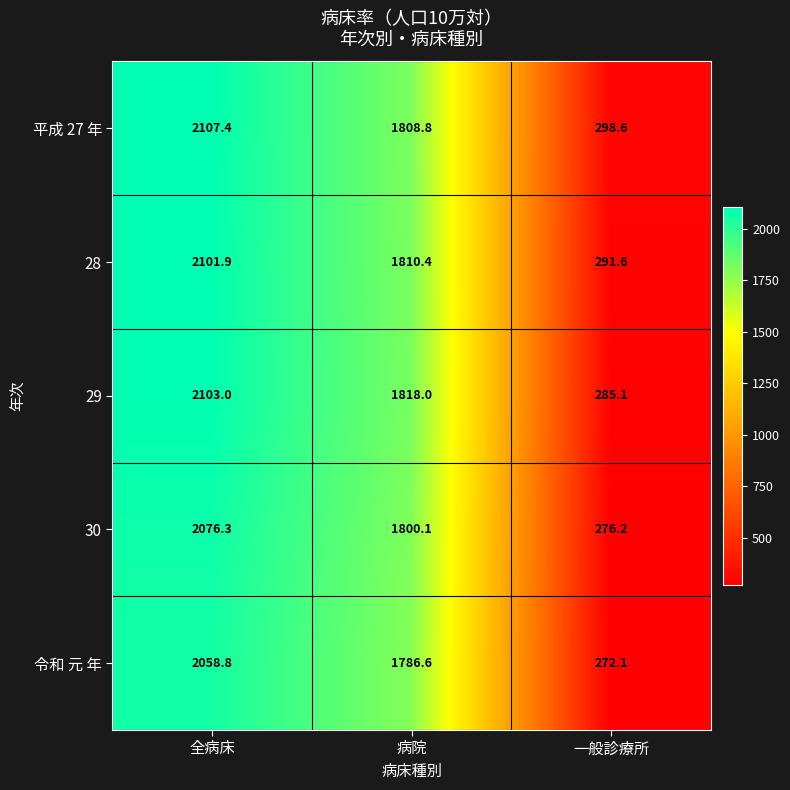

Which series changed the most between 病院 and 一般診療所?

29